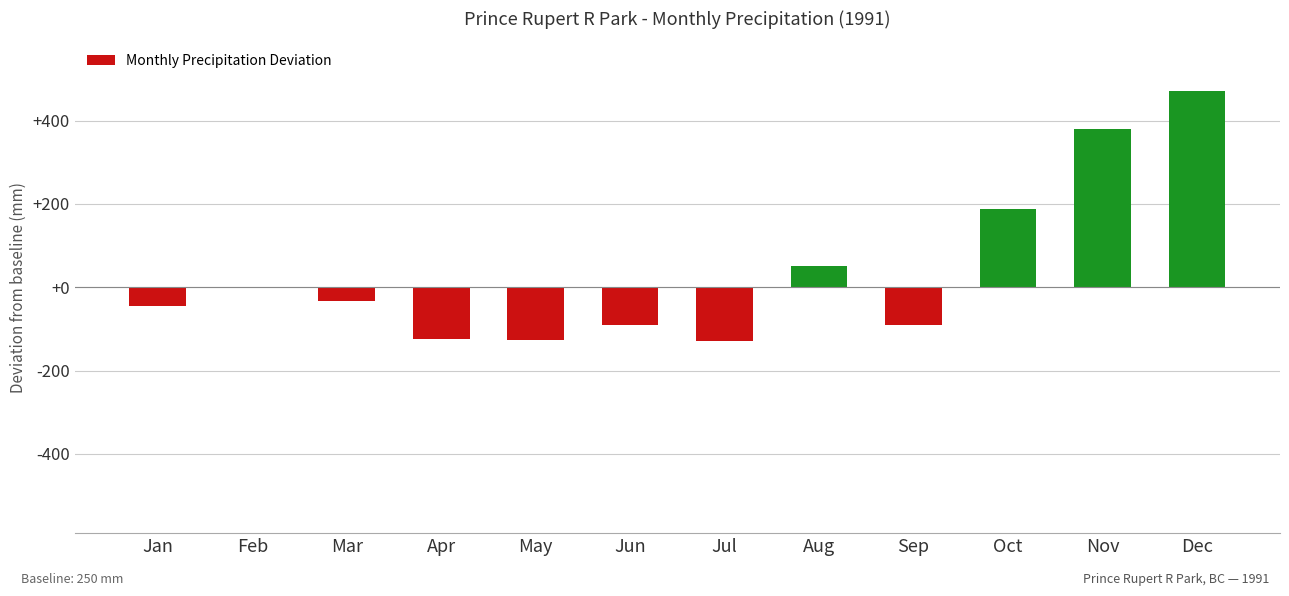

True or false: the data shows 472.3 at Dec.

True